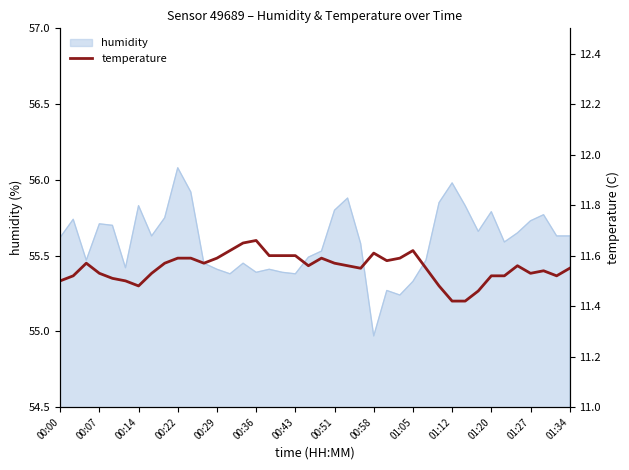

The humidity series shows 88.7 at 01:05. True or false?

False